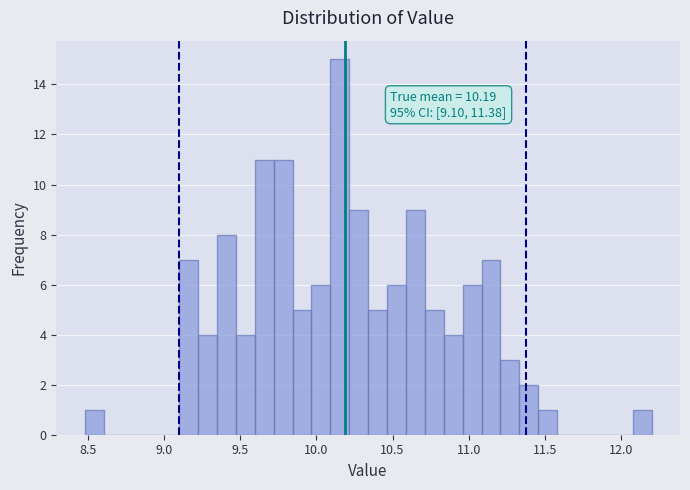

Around what value on the x-axis is the tallest bar? Give the approximate position of its centre, as read against the axis.

10.15